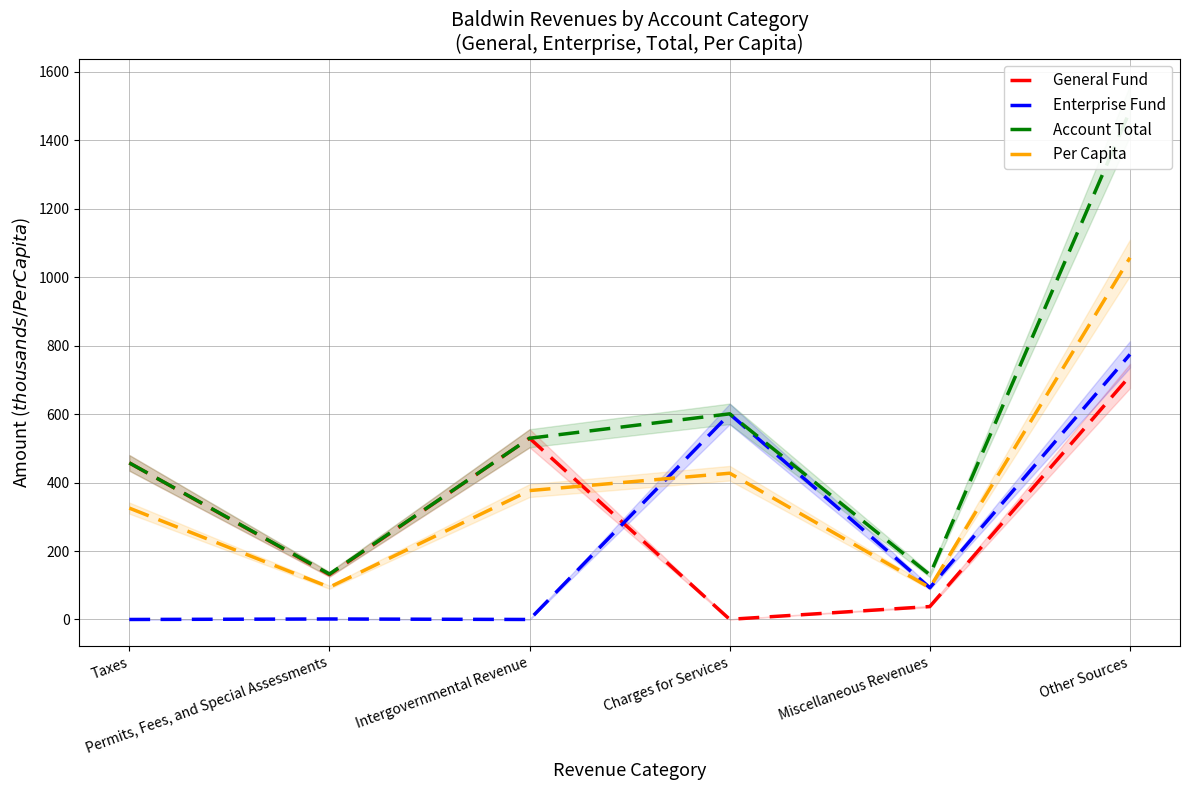

What is the total value across all series at Intergovernmental Revenue?

1435.4